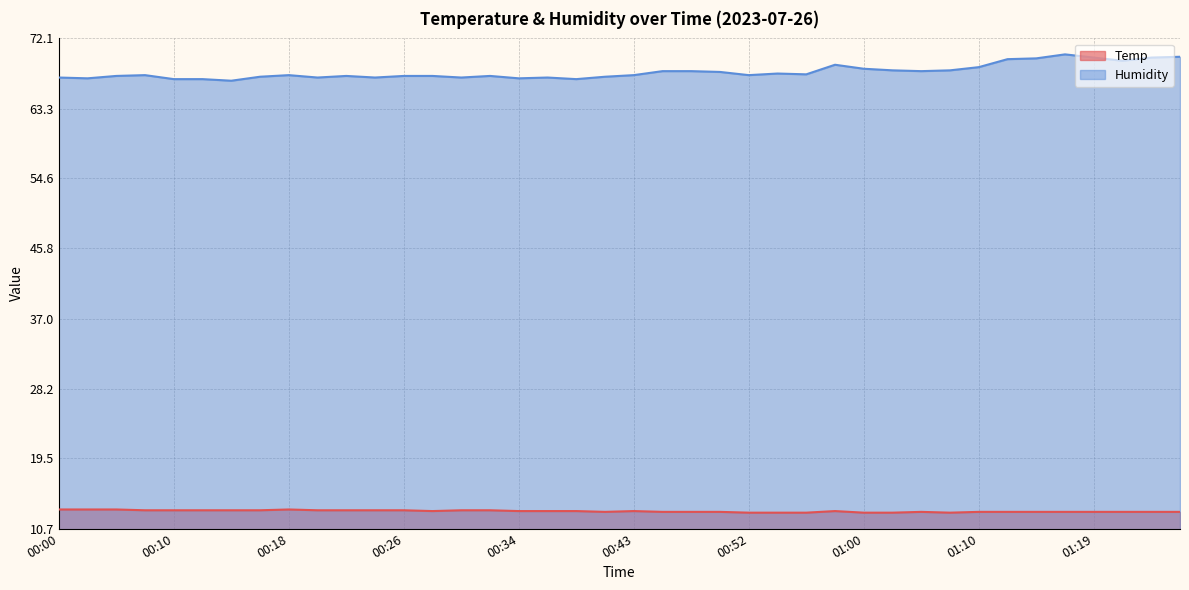

What is the label of the 20th point from the right?

00:43